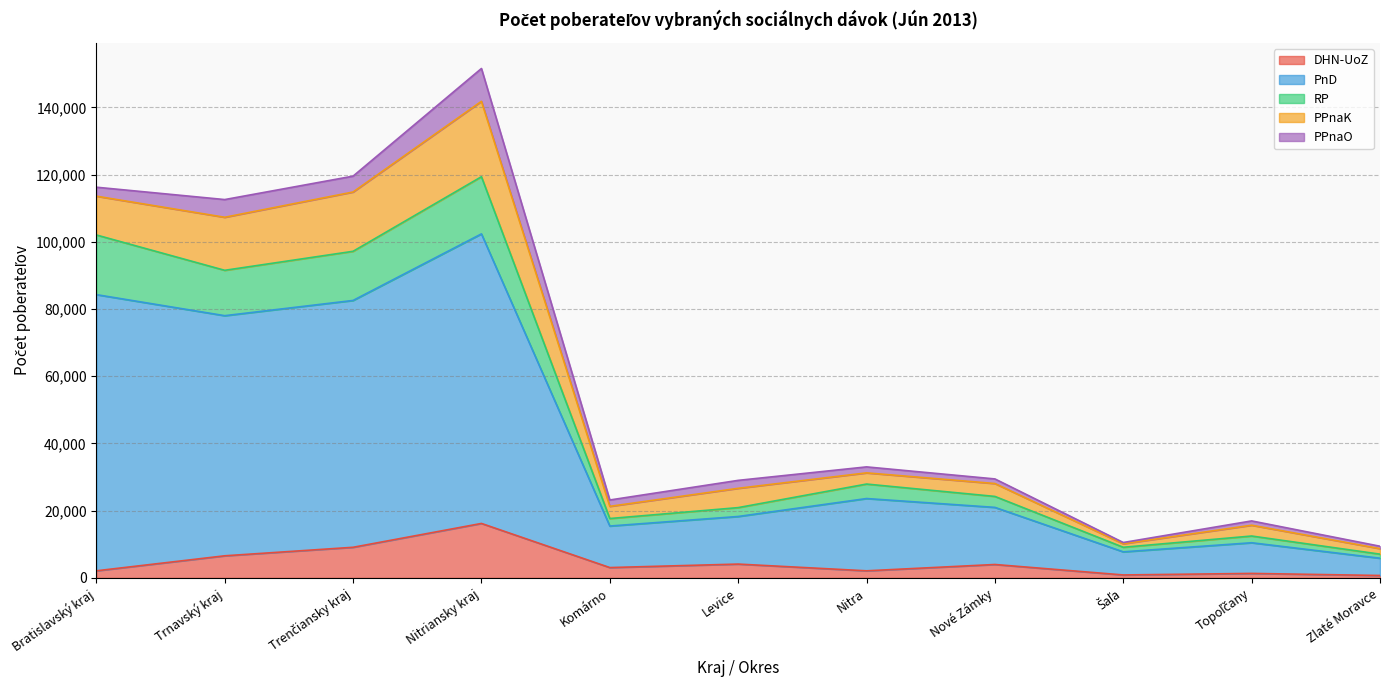

List the labels in order of RP value, smallest first.

Zlaté Moravce, Šaľa, Topoľčany, Komárno, Levice, Nové Zámky, Nitra, Trnavský kraj, Trenčiansky kraj, Bratislavský kraj, Nitriansky kraj